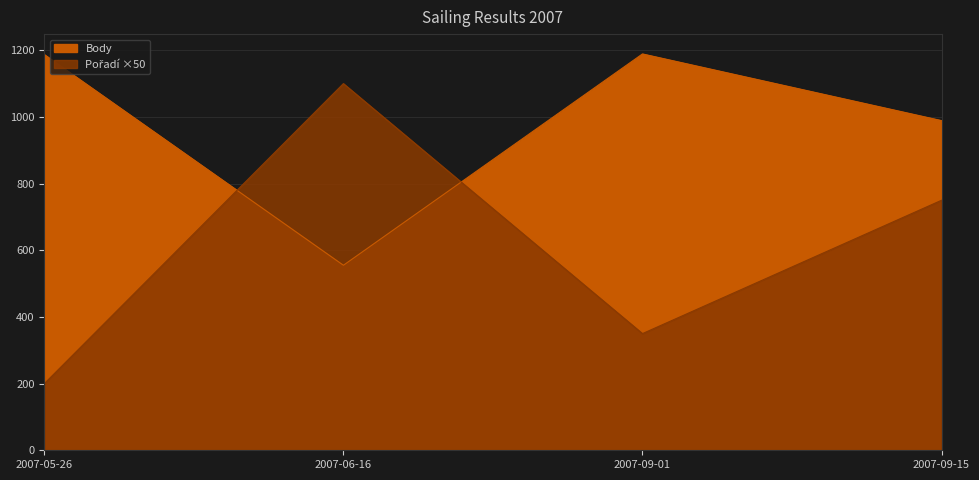

Reading right to left, list all the values displayed in this chart.

Body: 2007-09-15=989	2007-09-01=1189	2007-06-16=555	2007-05-26=1187
Pořadí: 2007-09-15=750	2007-09-01=350	2007-06-16=1100	2007-05-26=200